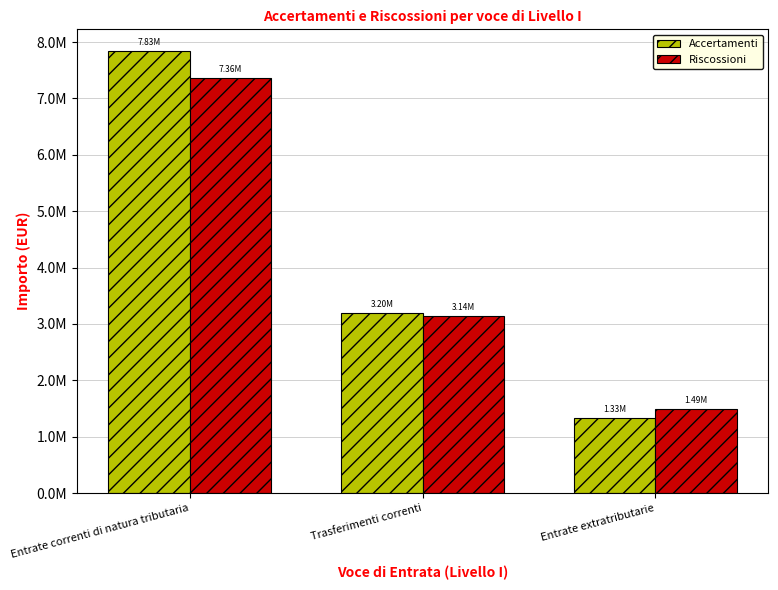

Reading left to right, what are all the values shown in this chart?

Accertamenti: 7833959.6	3195866.4	1334554.8
Riscossioni: 7355153.0	3144813.0	1493622.1